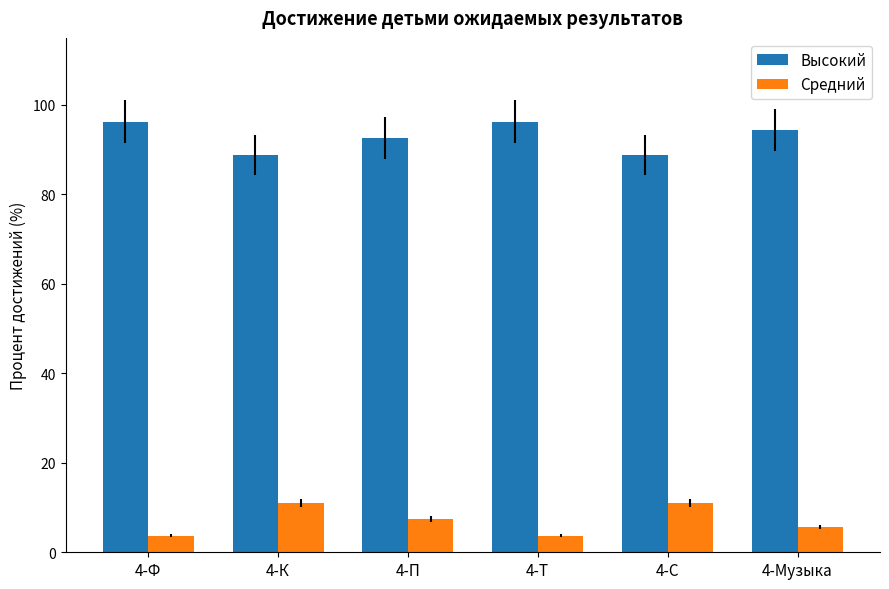

What are all the series names shown in the legend?

Высокий, Средний